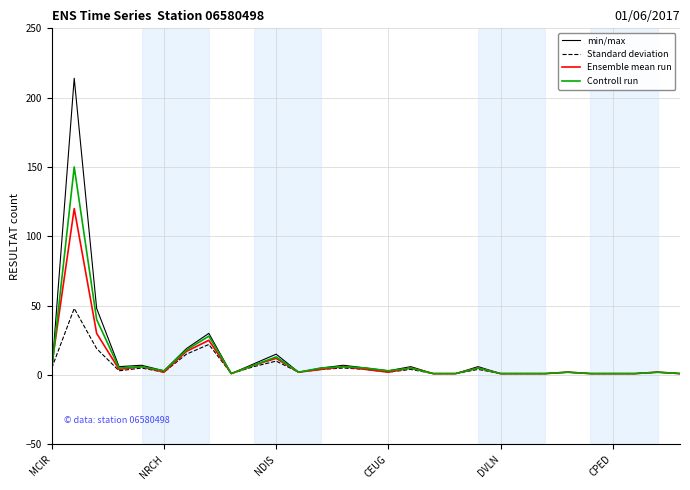

True or false: Standard deviation has more than 2 points higher than both neighbors.

True